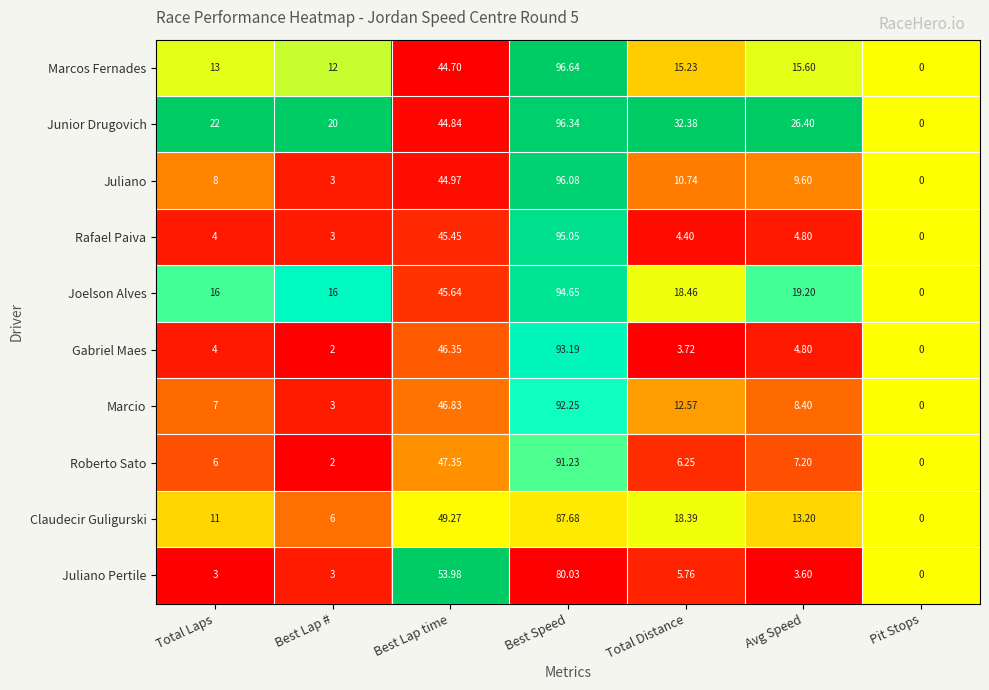

List the series in order of their peak value, highest first.

Marcos Fernades, Junior Drugovich, Juliano, Rafael Paiva, Joelson Alves, Gabriel Maes, Marcio, Roberto Sato, Claudecir Guligurski, Juliano Pertile